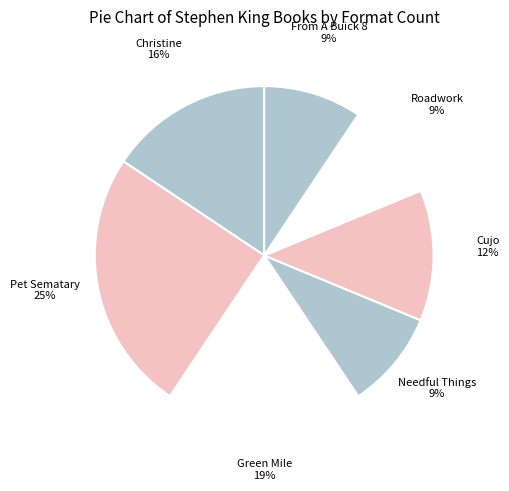

Is the sum of From A Buick 8 and Roadwork greater than half?

No